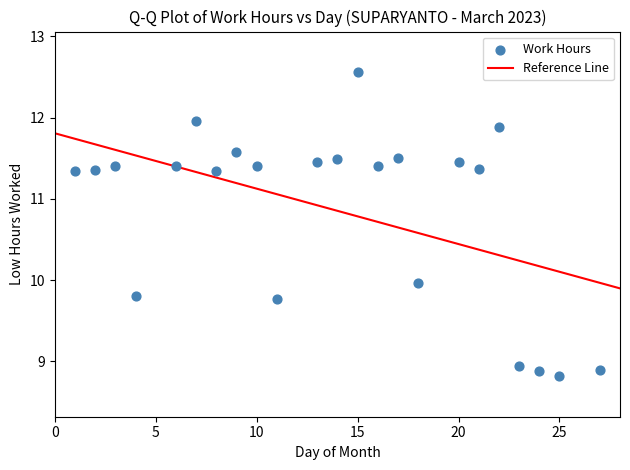

What is the range of X values (max minus min)?

26.0